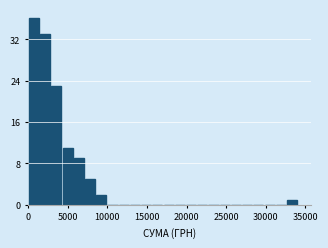

Around what value on the x-axis is the tallest bar? Give the approximate position of its centre, as read against the axis.

1000